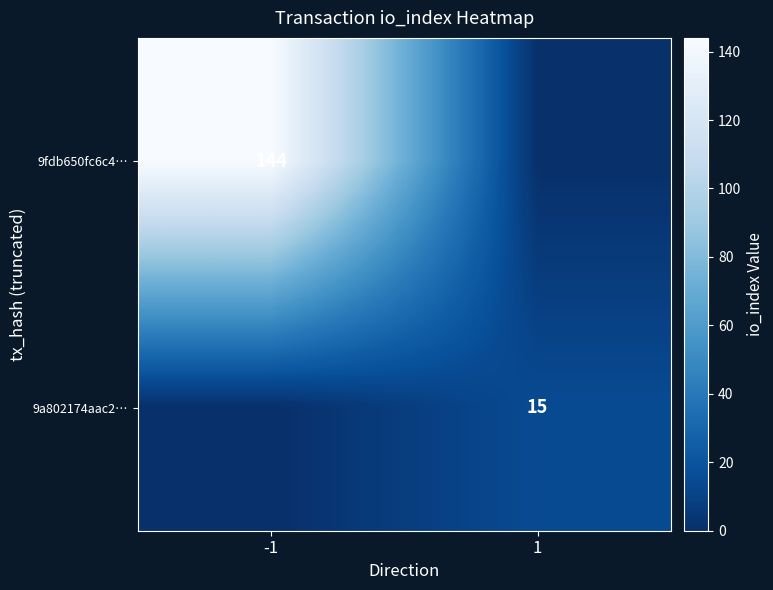

True or false: 9fdb650fc6c4… has a value of 43 at -1.

False